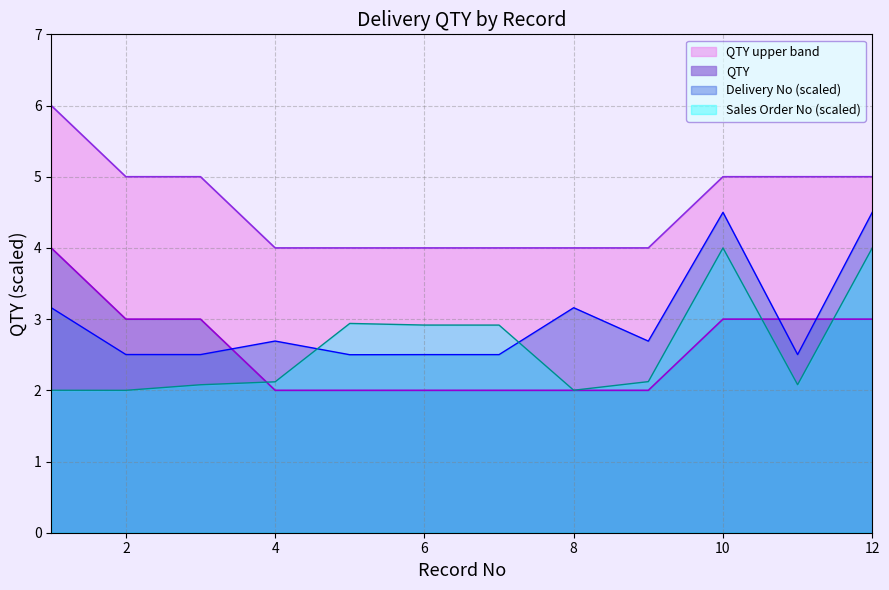

At which label does QTY first exceed 3?

1